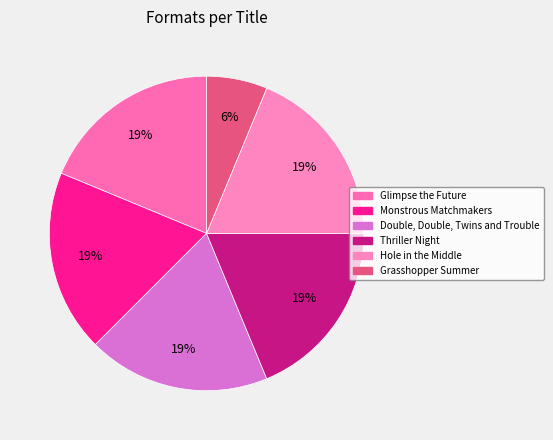

Count the number of slices in the pie.

6